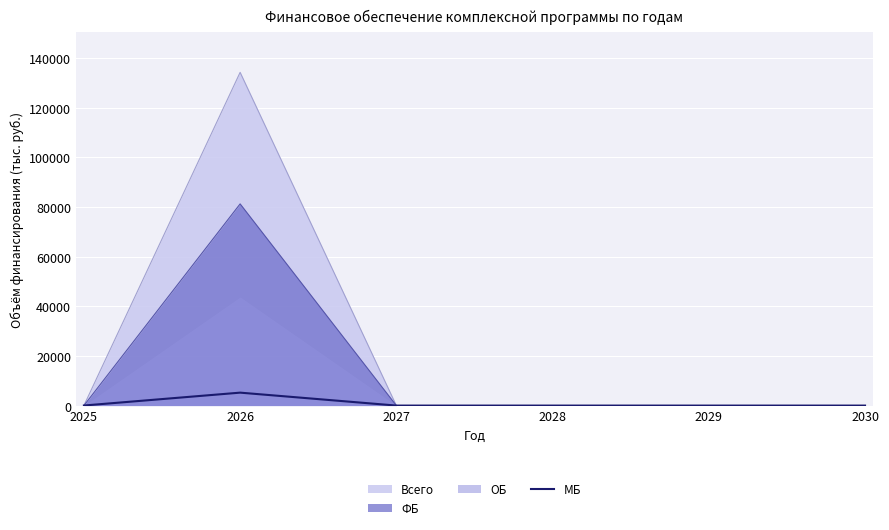

Which label corresponds to the largest value in the chart?

2026